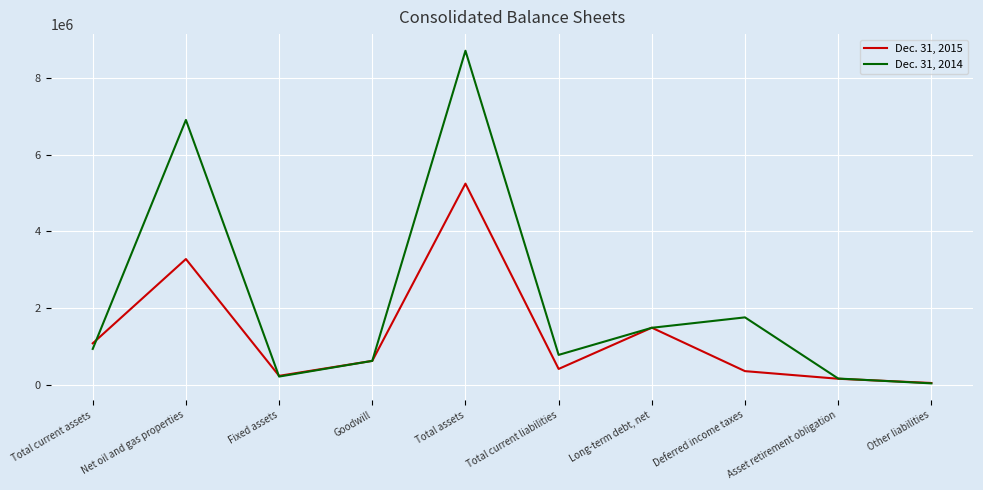

How many distinct data groups are displayed?

2